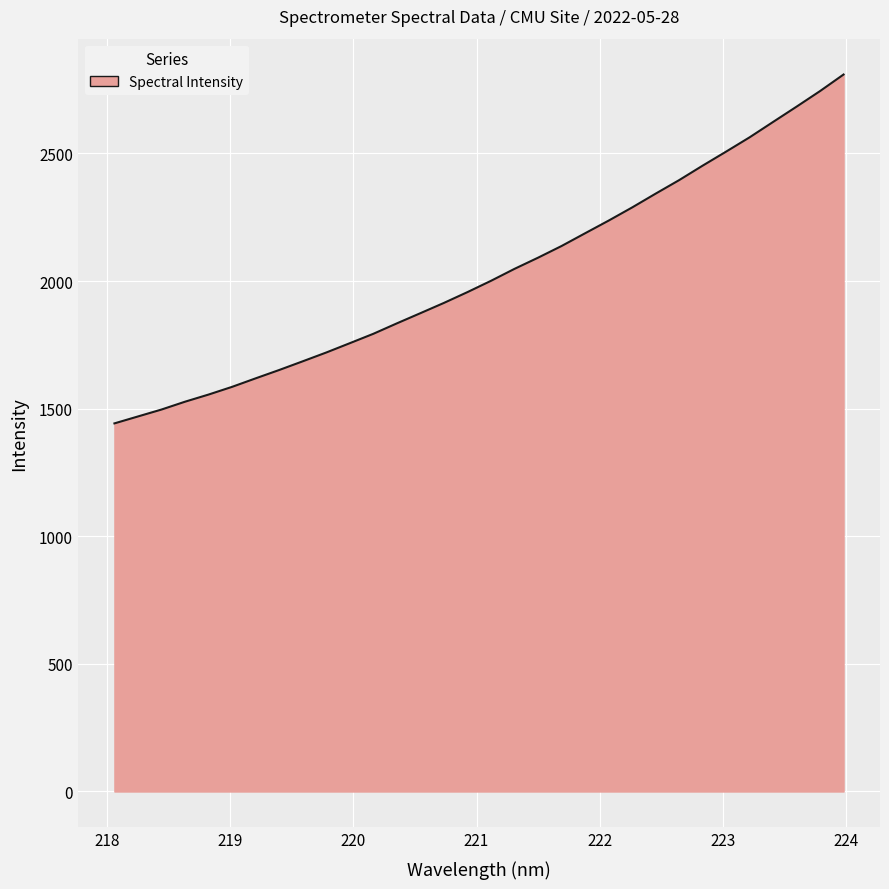

What is the smallest value displayed?

1442.2